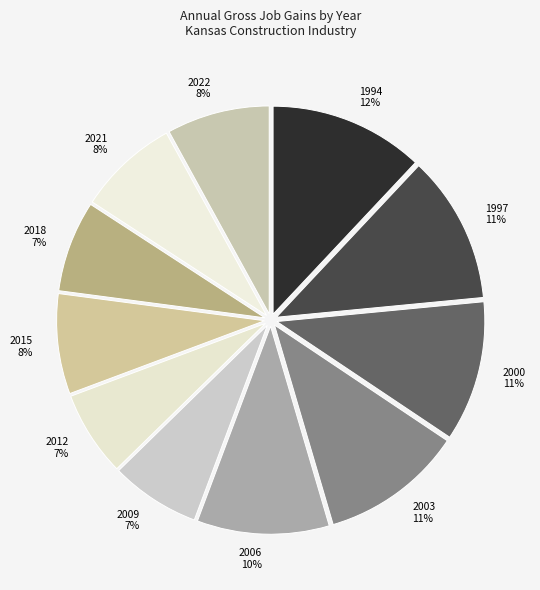

Approximately how many times larger is the value at 2009 compared to 1997?

0.6